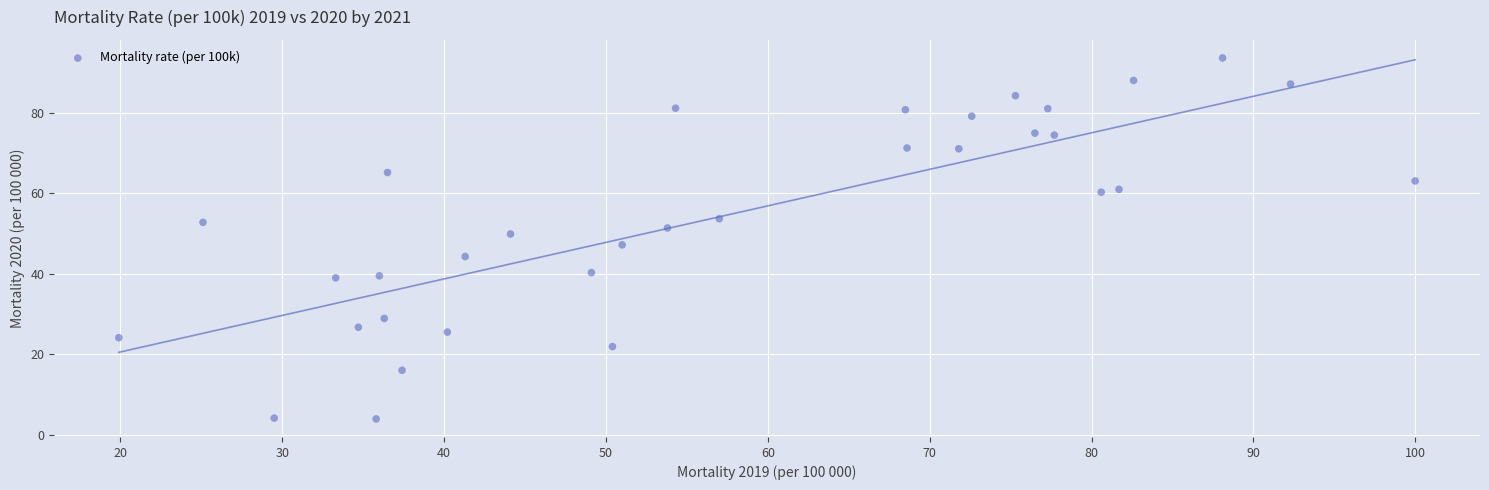

What is the range of X values (max minus min)?

80.1